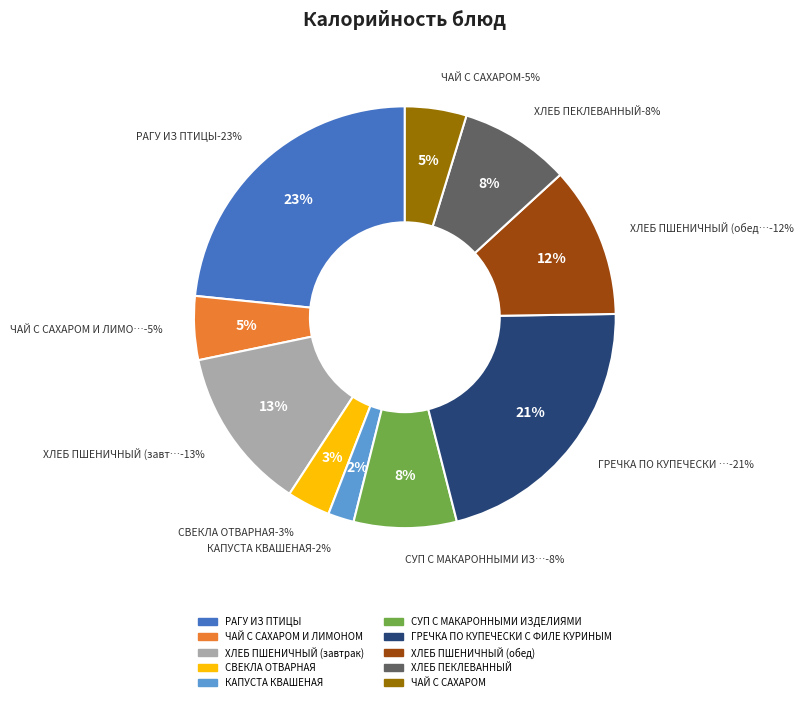

Between ЧАЙ С САХАРОМ and РАГУ ИЗ ПТИЦЫ, which is larger?

РАГУ ИЗ ПТИЦЫ